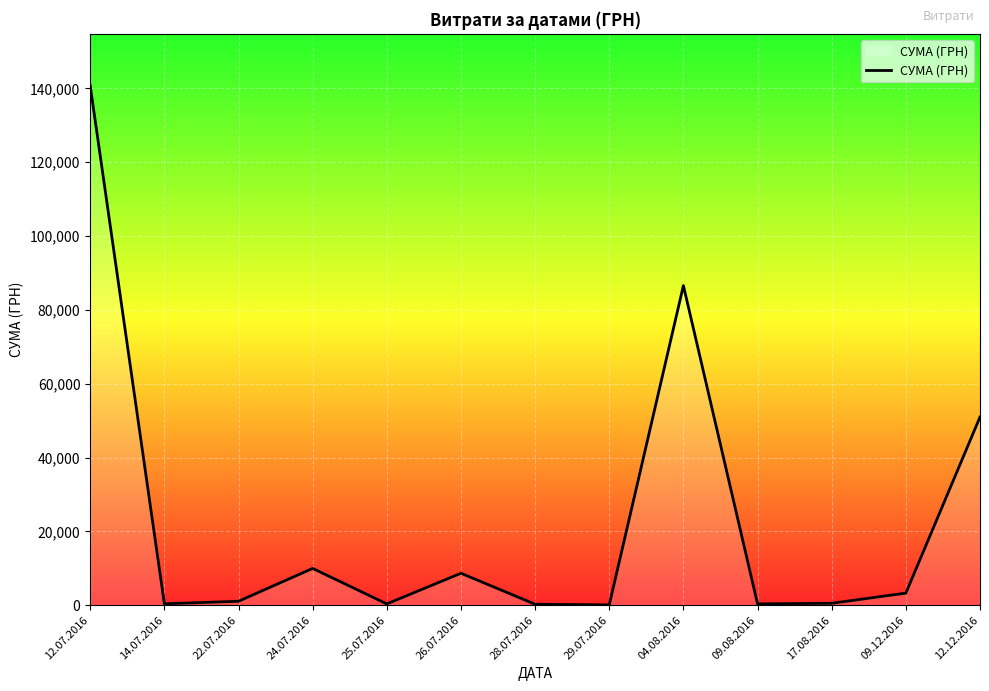

True or false: the data shows 97.8 at 29.07.2016.

True